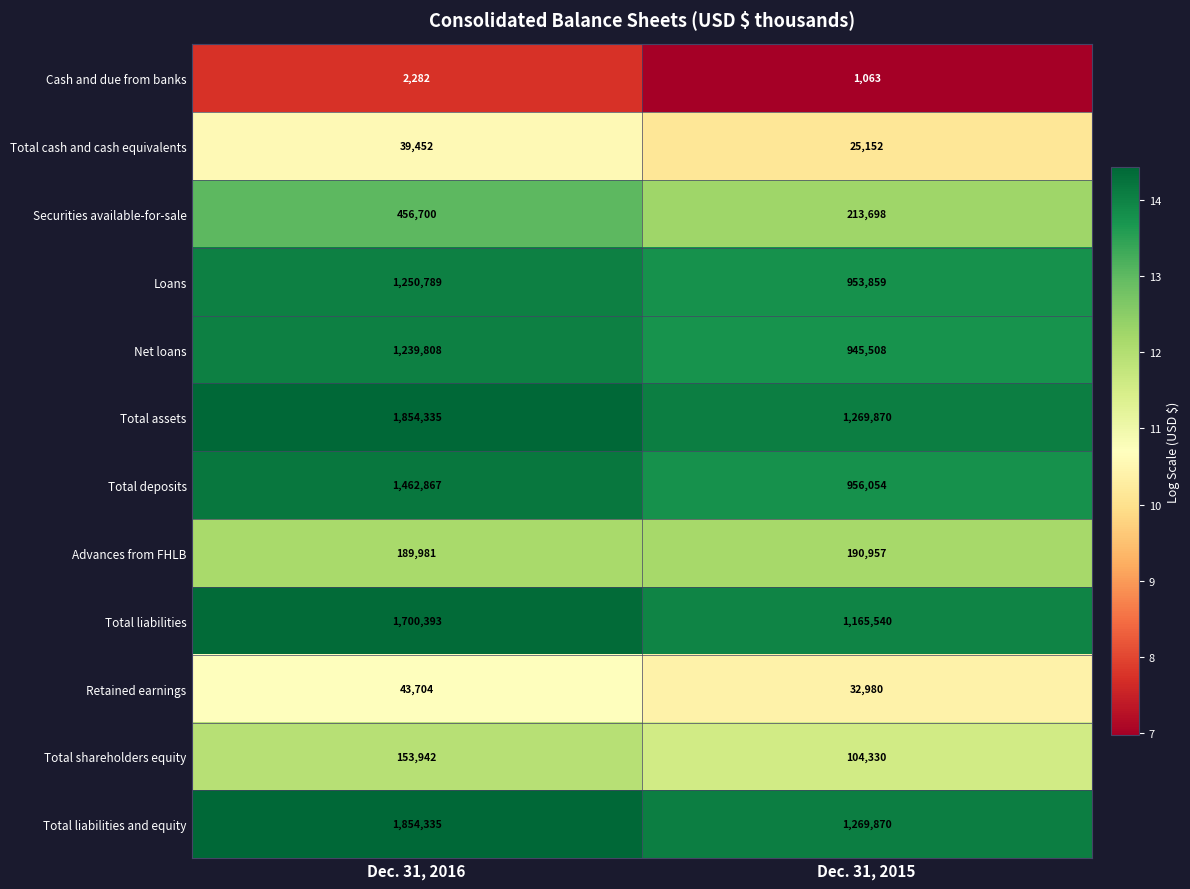

Reading left to right, extract all data points from this chart.

Cash and due from banks: 2282	1063
Total cash and cash equivalents: 39452	25152
Securities available-for-sale: 456700	213698
Loans: 1250789	953859
Net loans: 1239808	945508
Total assets: 1854335	1269870
Total deposits: 1462867	956054
Advances from FHLB: 189981	190957
Total liabilities: 1700393	1165540
Retained earnings: 43704	32980
Total shareholders equity: 153942	104330
Total liabilities and equity: 1854335	1269870